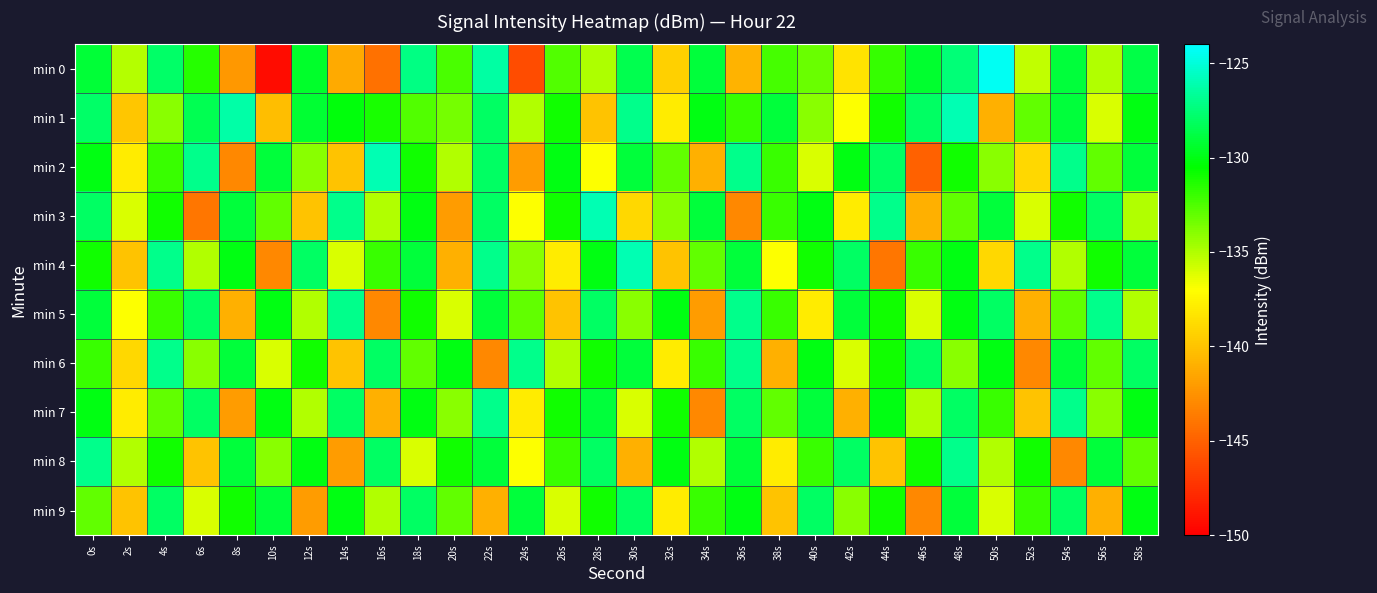

At which category does the chart reach its peak across all series?

50s